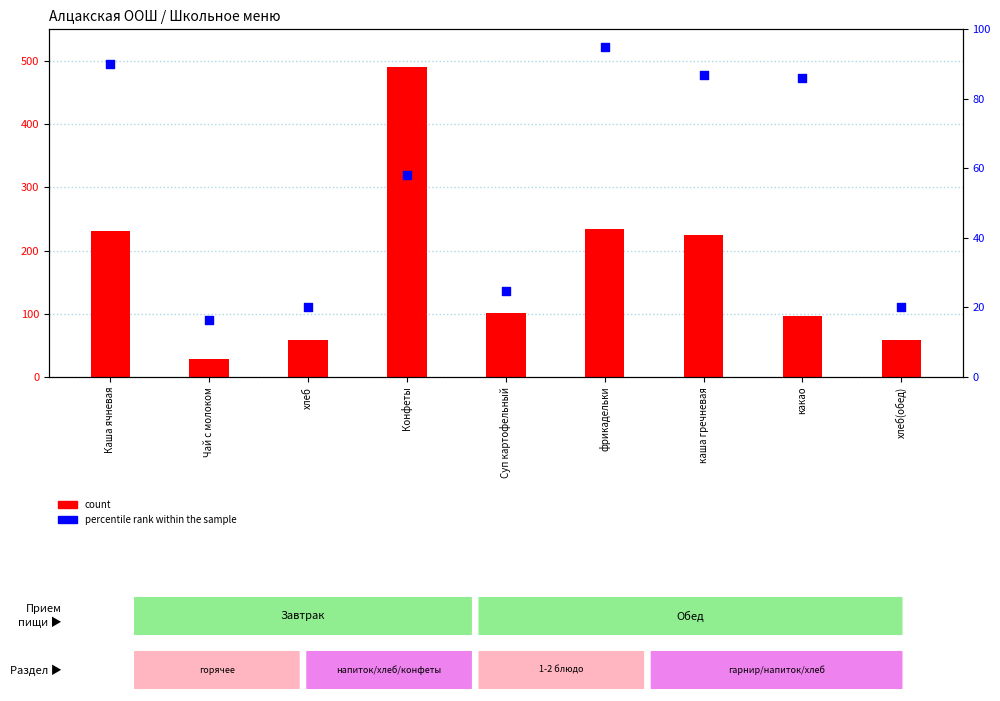

What are all the series names shown in the legend?

count, percentile rank within the sample